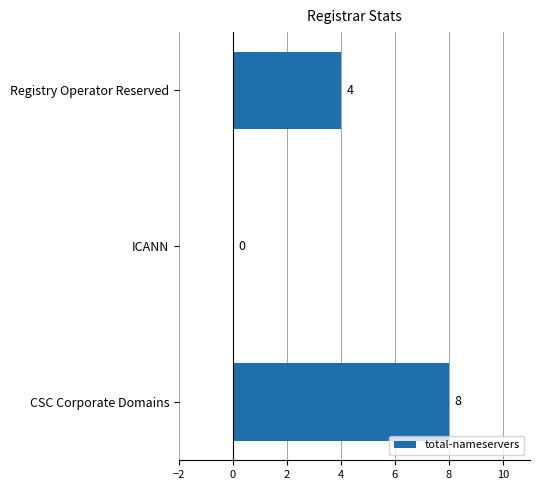

What is the change in value from CSC Corporate Domains to ICANN?

-8